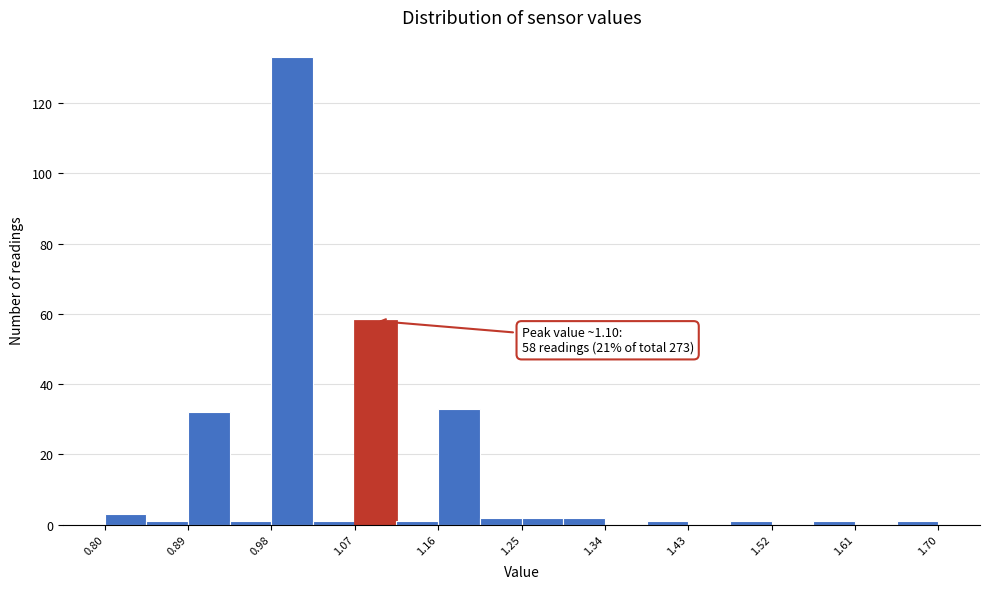

Which range on the x-axis has the tallest bar?

0.980 to 1.025